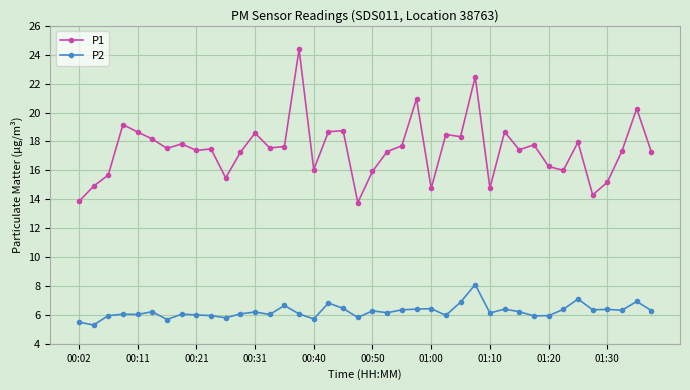

What is the minimum value for P1?

13.8